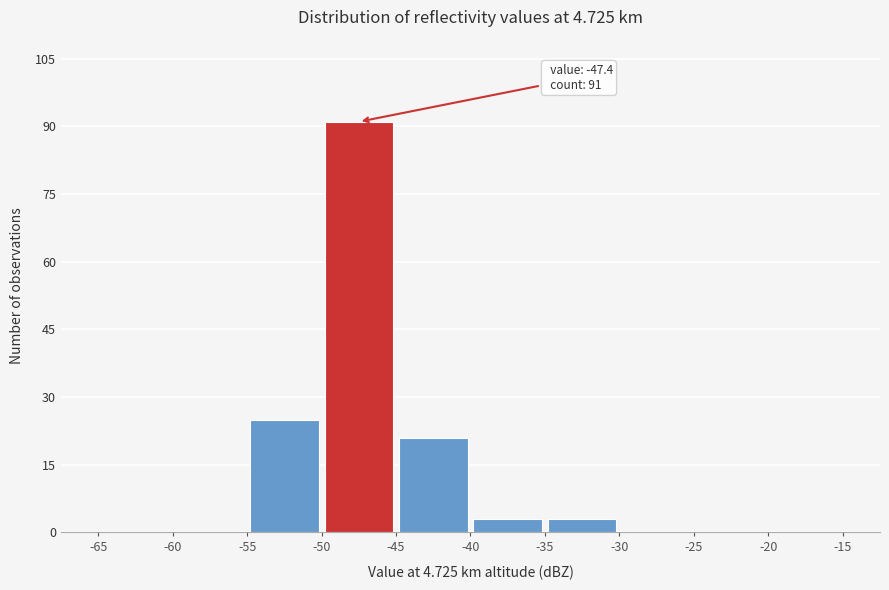

Which range on the x-axis has the tallest bar?

-50 to -45